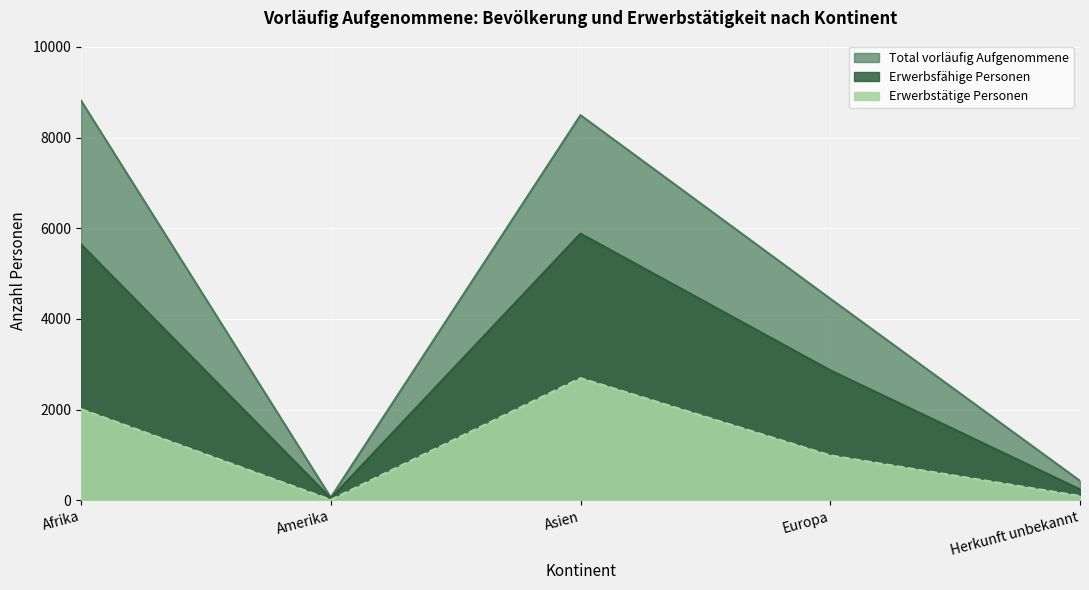

What is the spread (max minus min) of values at Amerika?

49